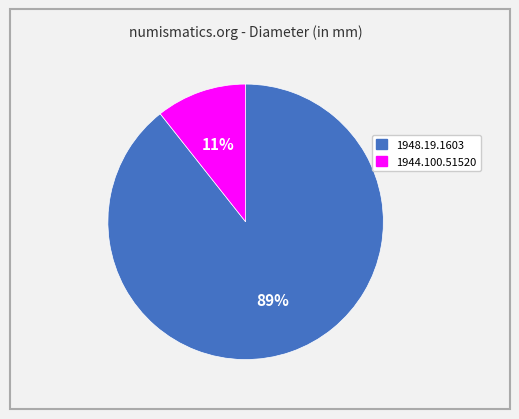

Which has a higher value, 1944.100.51520 or 1948.19.1603?

1948.19.1603